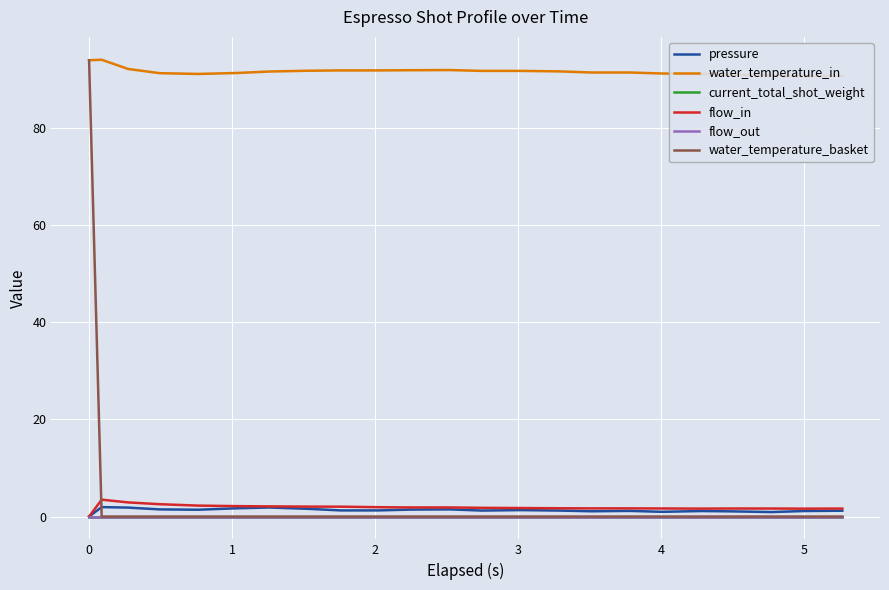

True or false: current_total_shot_weight and flow_out intersect in this chart.

False